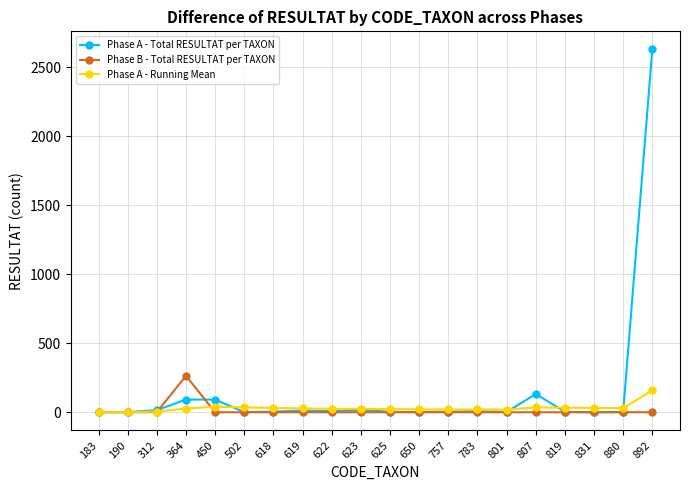

Is it true that Phase A - Total RESULTAT per TAXON equals 1 at 801?

True